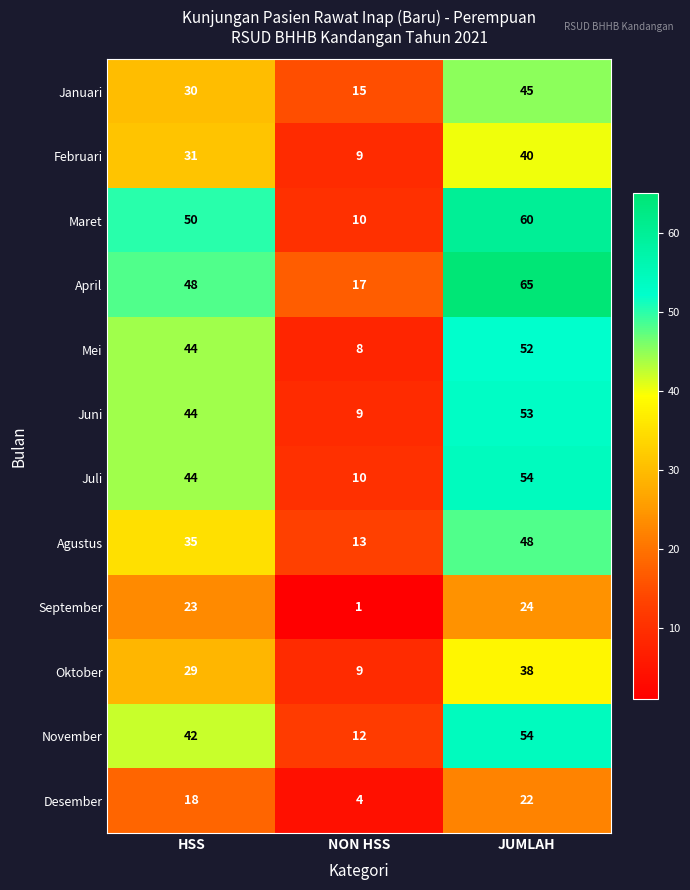

True or false: Februari has a value of 31 at HSS.

True